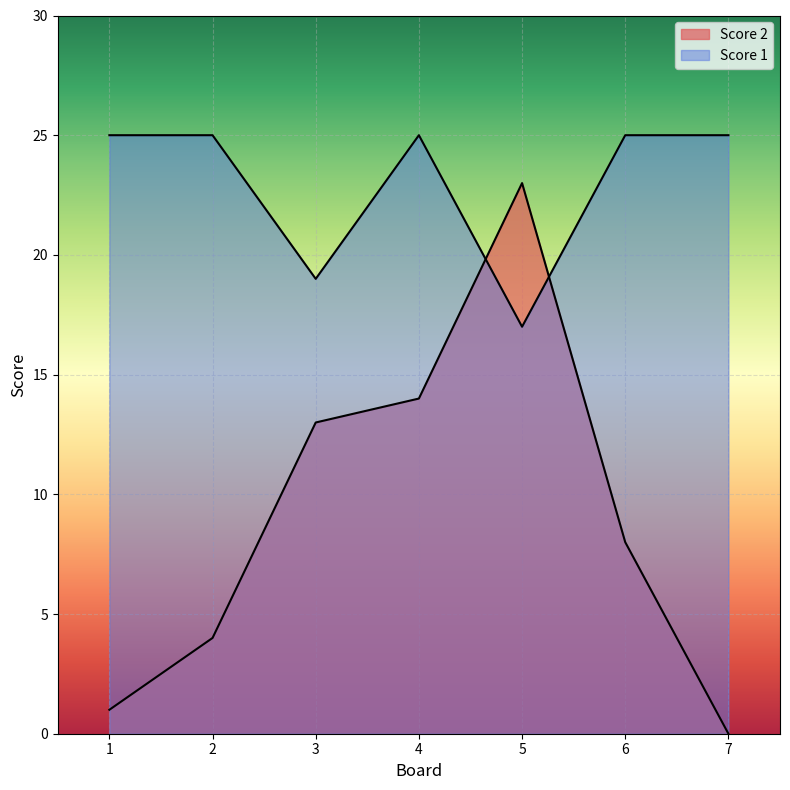

What is the maximum value for Score 2?

23